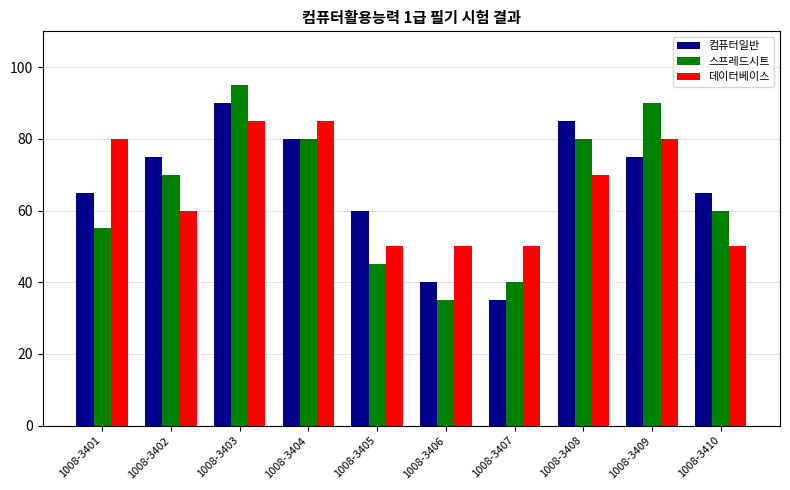

How many groups of bars are there?

10